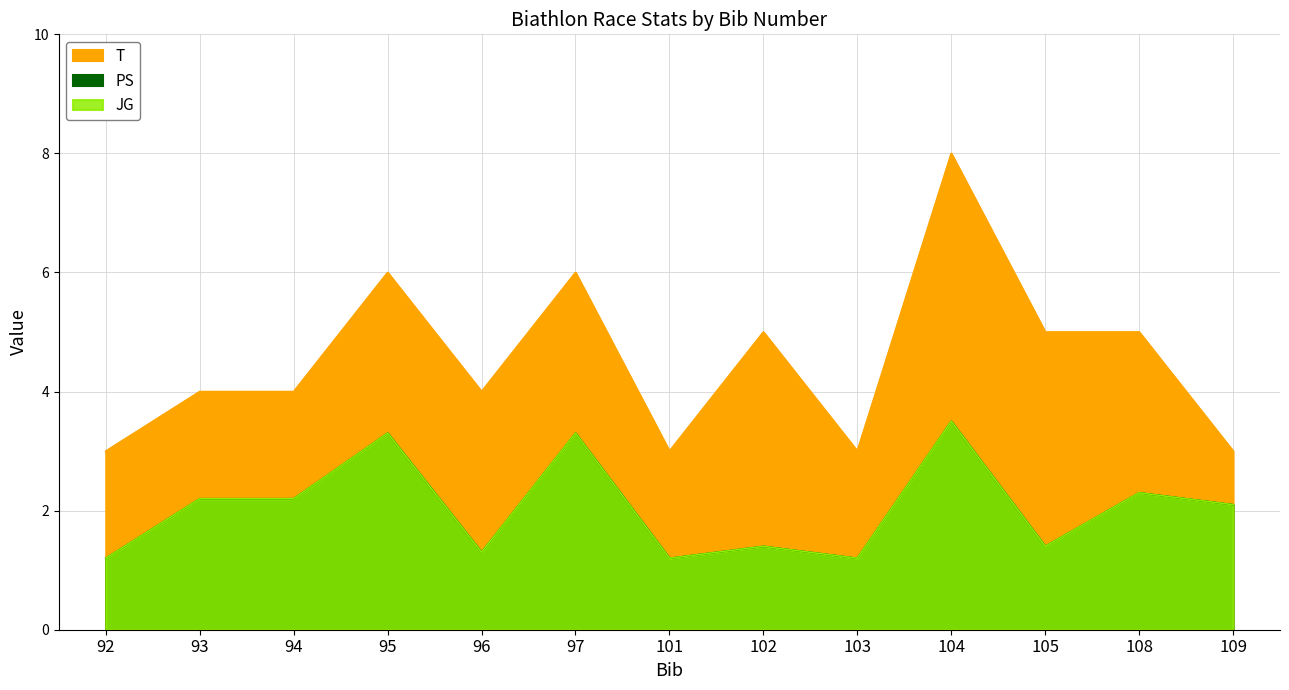

At which category is the sum across all series the highest?

104